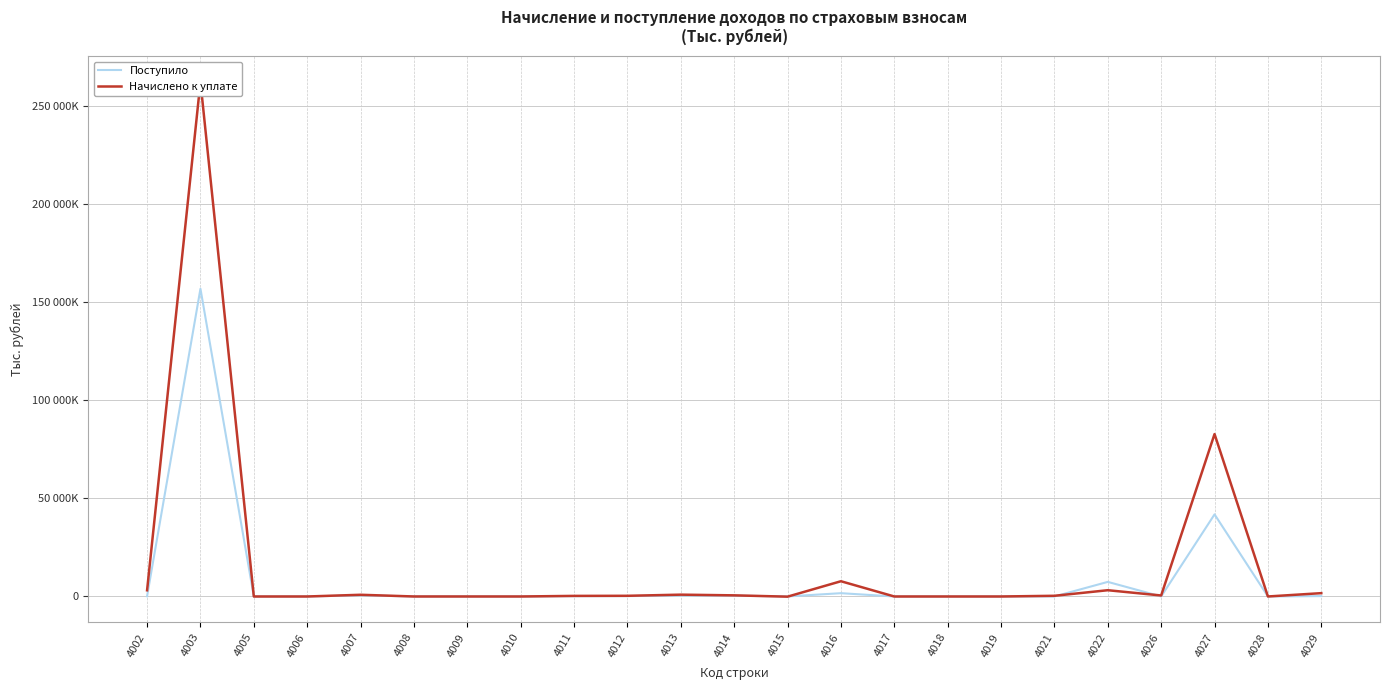

Reading right to left, list all the values displayed in this chart.

Поступило: 4029=204246	4028=9730	4027=41882519	4026=13844	4022=7446333	4021=17074	4019=324	4018=575	4017=2265	4016=1685248	4015=26491	4014=428671	4013=499978	4012=203593	4011=155222	4010=86	4009=1052	4008=5557	4007=605573	4006=332	4005=-1886	4003=156975052	4002=123048
Начислено к уплате: 4029=1704595	4028=4053	4027=82850417	4026=508974	4022=3196576	4021=353926	4019=189	4018=578	4017=495	4016=7779023	4015=-88588	4014=578733	4013=935933	4012=351253	4011=302921	4010=81	4009=1170	4008=5361	4007=875002	4006=-294	4005=-3341	4003=262506400	4002=3157945